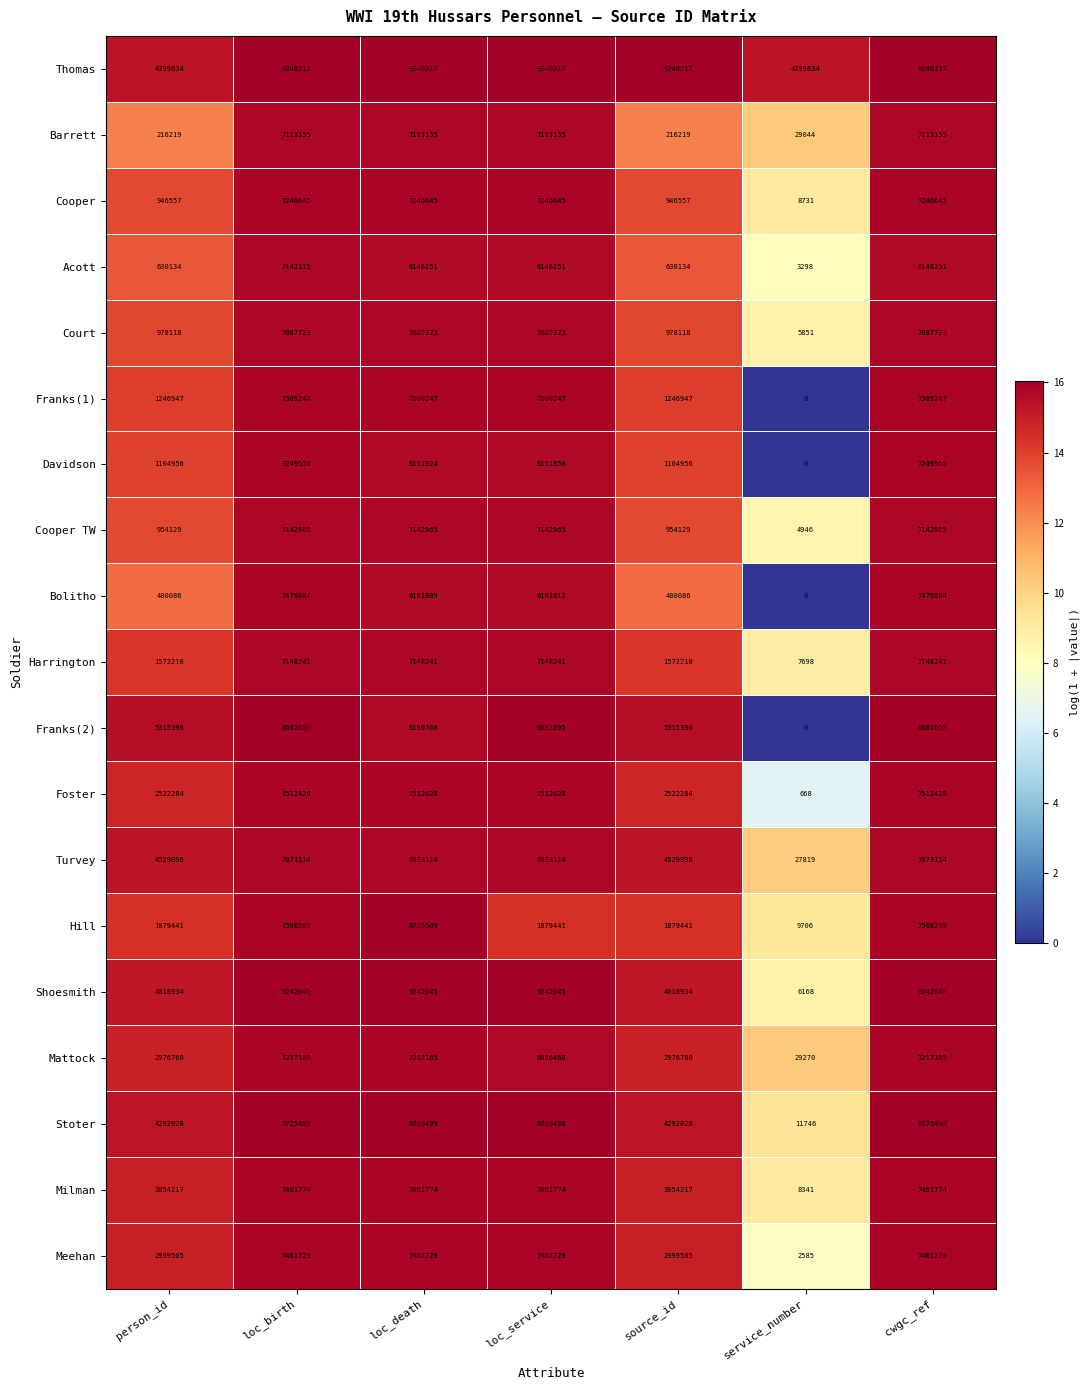

Rank the series by their maximum value, from highest to lowest.

Shoesmith, Thomas, Hill, Stoter, Franks(2), Foster, Bolitho, Milman, Meehan, Franks(1), Davidson, Cooper, Mattock, Harrington, Cooper TW, Acott, Barrett, Court, Turvey